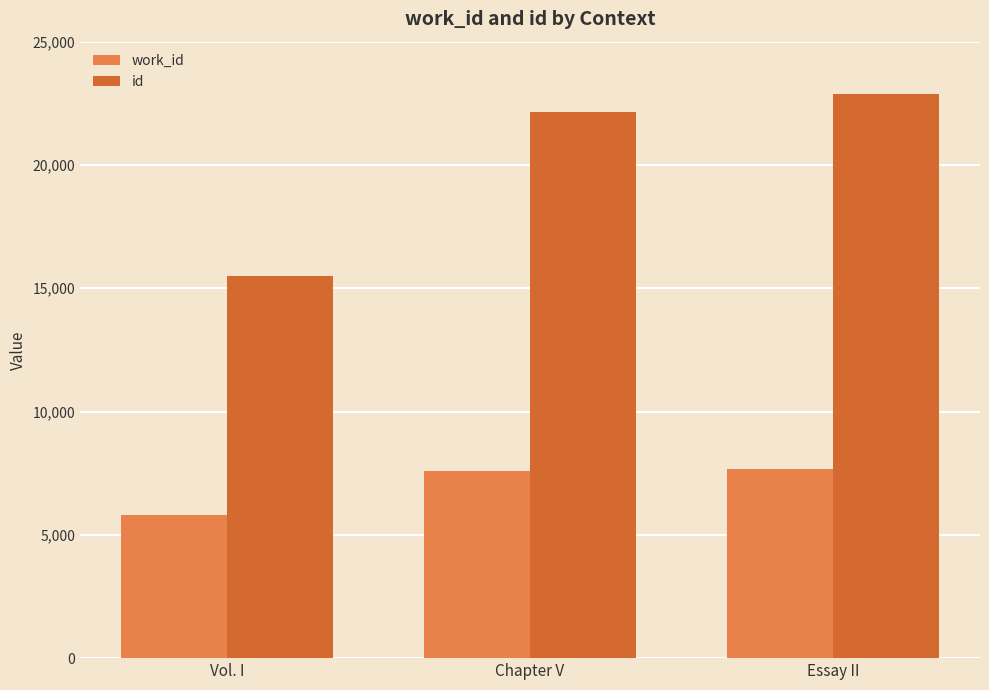

How many categories are shown in the chart?

3